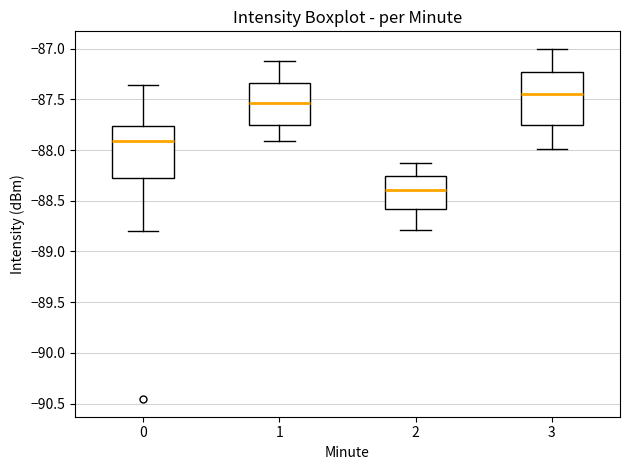

Where is the upper edge of the box at x = 3 on the y-axis? The values are not printed on the chart, so give them approximately, as read against the axis.

-87.25